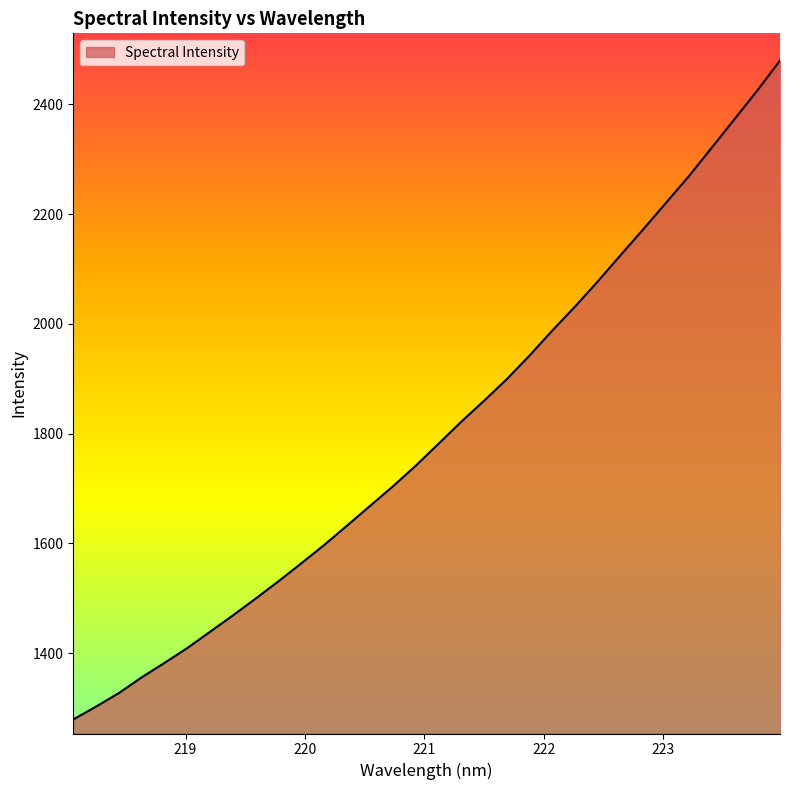

What is the minimum value shown in the chart?

1279.2